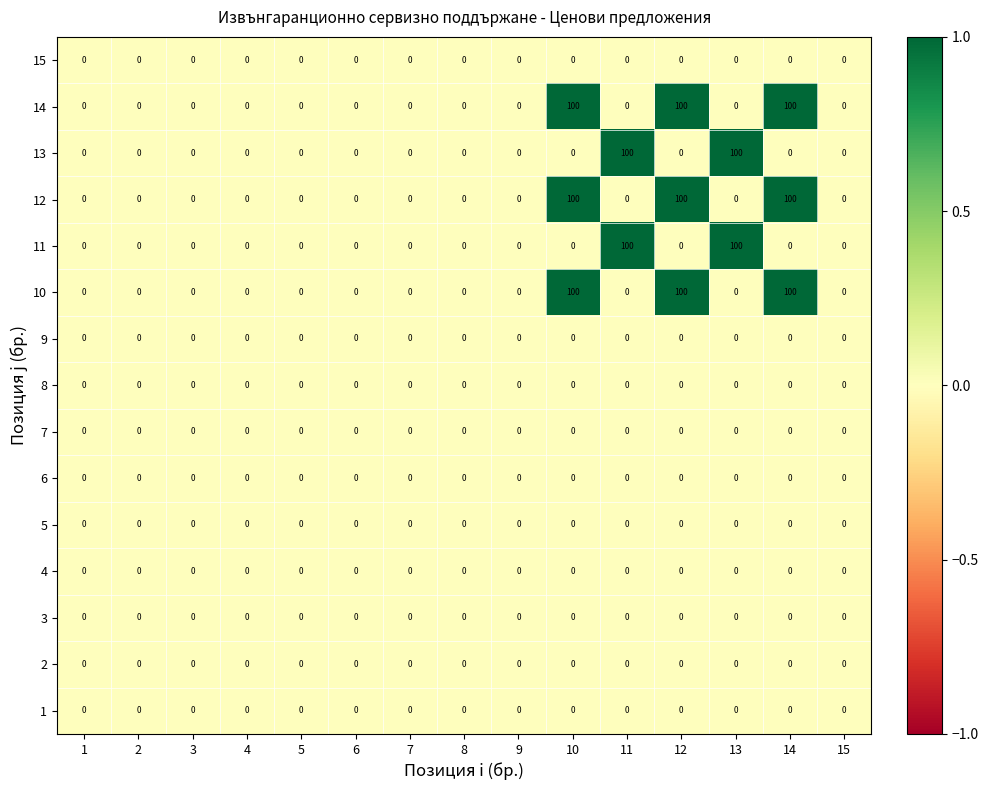

What is the spread (max minus min) of values at 12?

100